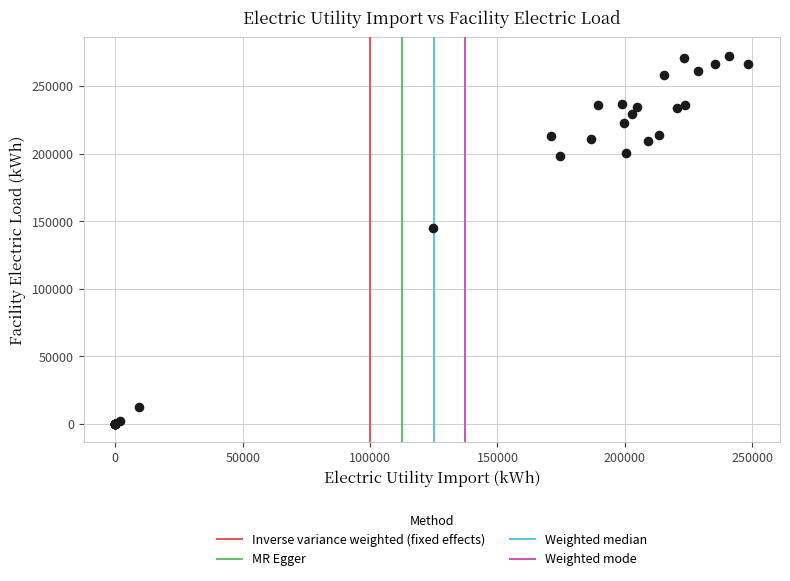

What Y value in the scatter plot is closest to 136109?

144786.4